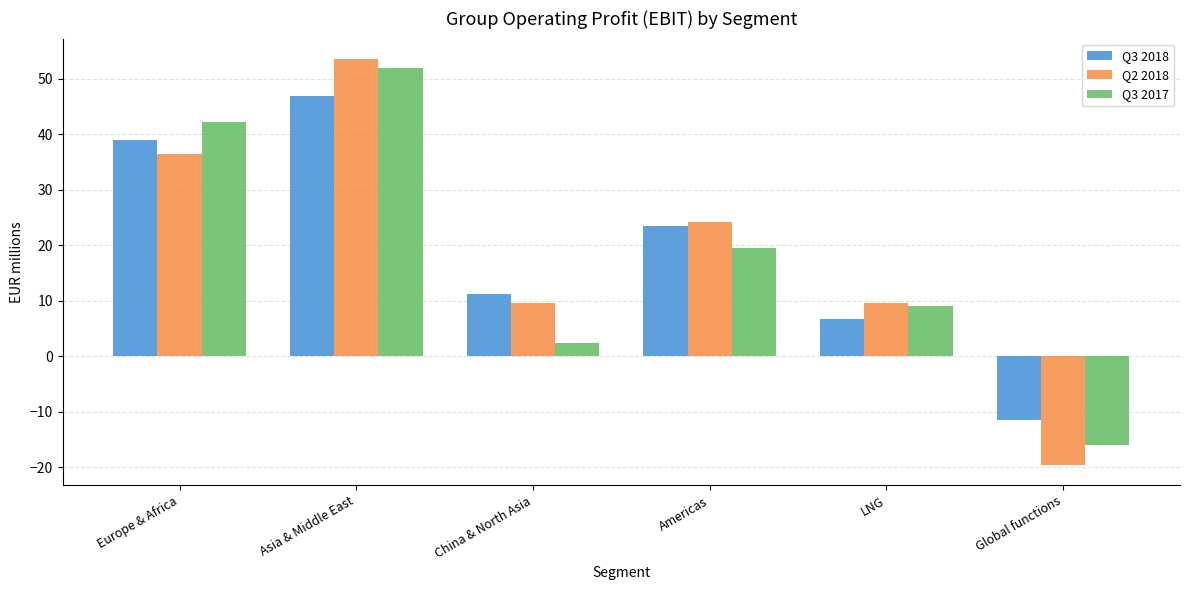

Where does the Q3 2018 series first go above 23?

Europe & Africa